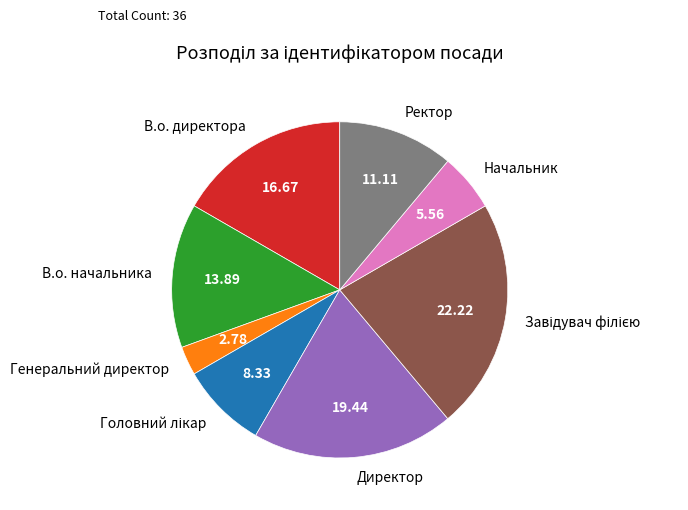

Which category has the smallest portion of the pie?

Генеральний директор